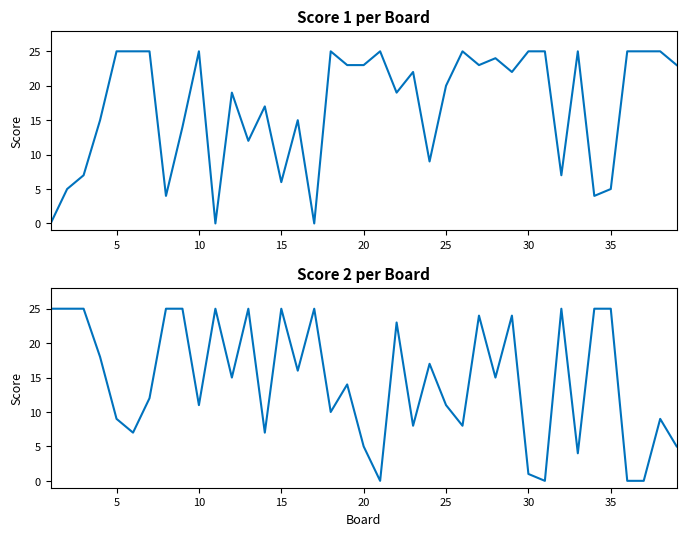

Is this an area chart (filled region under the line)?

No